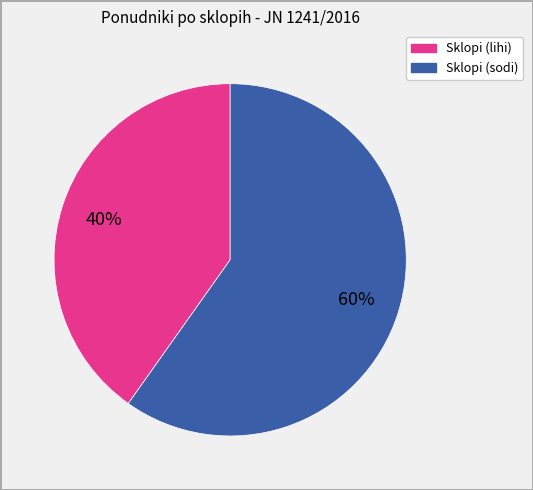

To the nearest percent, what is the average slice percentage?

50%